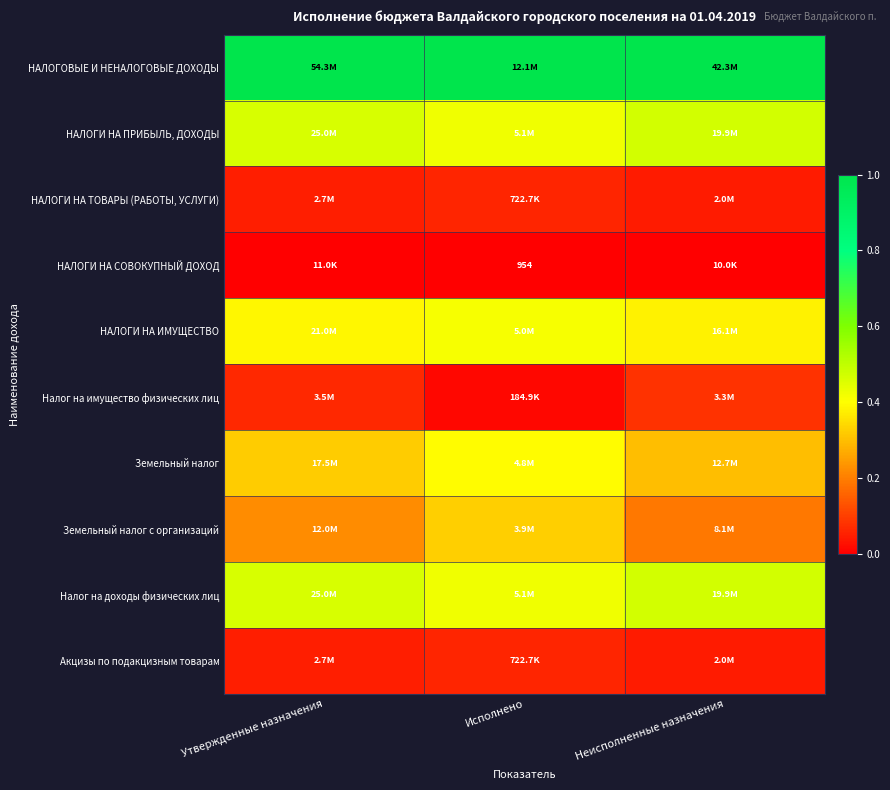

The Акцизы по подакцизным товарам series shows 0.0 at Исполнено. True or false?

False